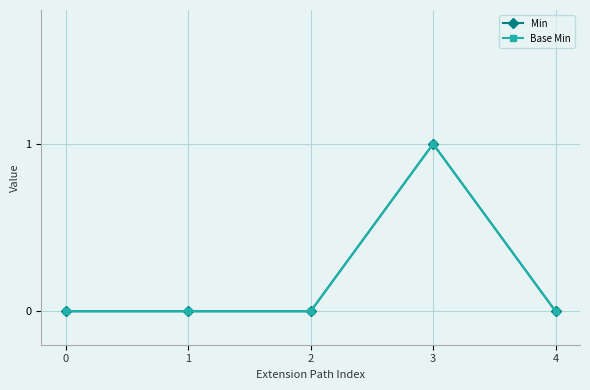

True or false: Min has more than 1 interior local peaks.

False